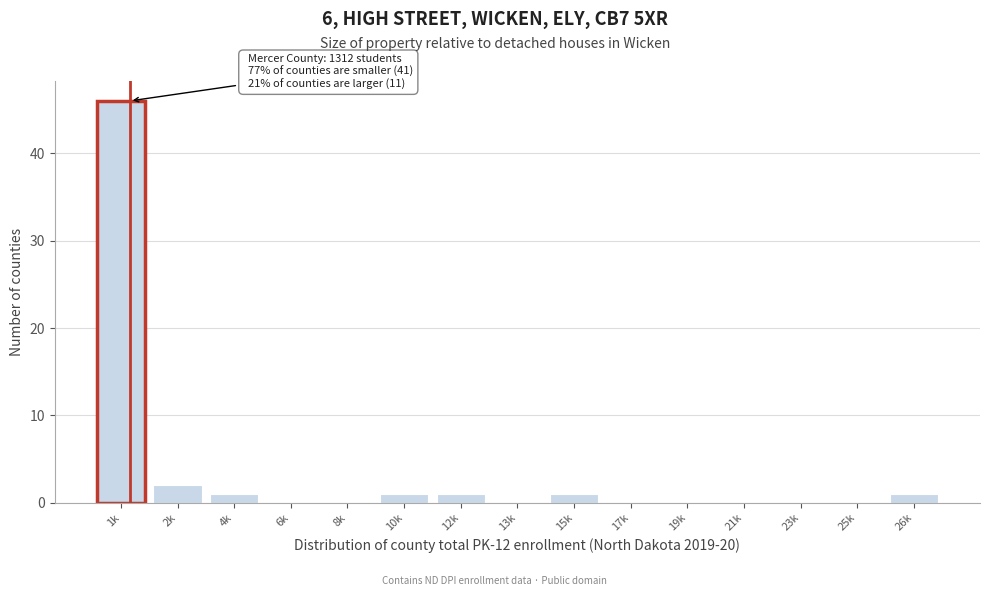

Reading right to left, extract all data points from this chart.

26k=1	25k=0	23k=0	21k=0	19k=0	17k=0	15k=1	13k=0	12k=1	10k=1	8k=0	6k=0	4k=1	2k=2	1k=46